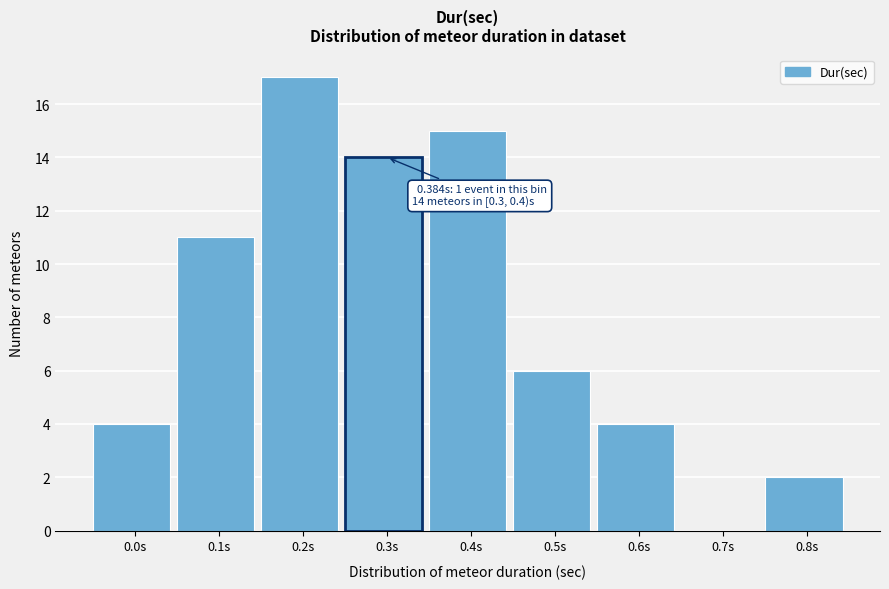

Reading left to right, list all the values displayed in this chart.

0.0s=4	0.1s=11	0.2s=17	0.3s=14	0.4s=15	0.5s=6	0.6s=4	0.7s=0	0.8s=2